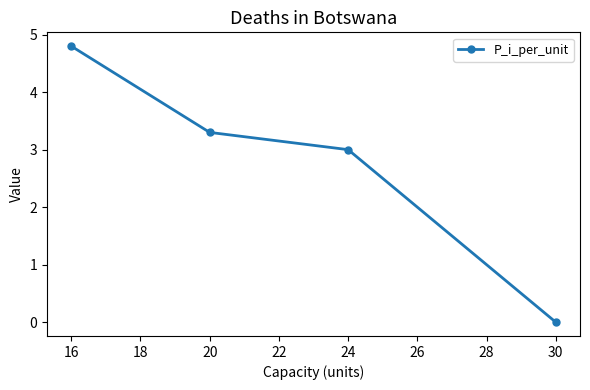

How many positive values are there?

3